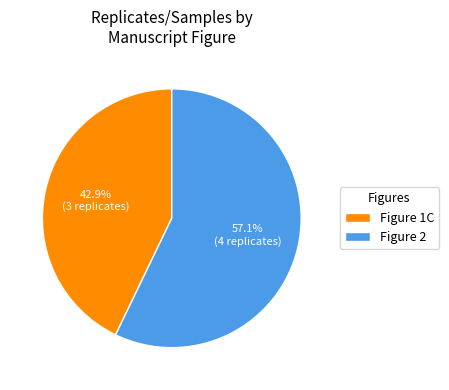

How many segments does this pie chart have?

2